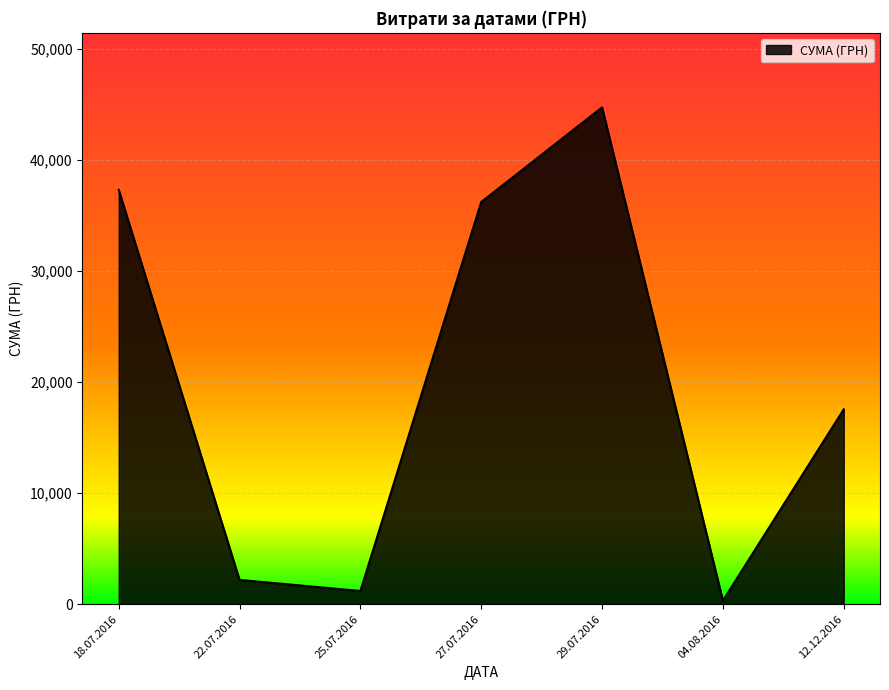

Between 18.07.2016 and 27.07.2016, which is larger?

18.07.2016